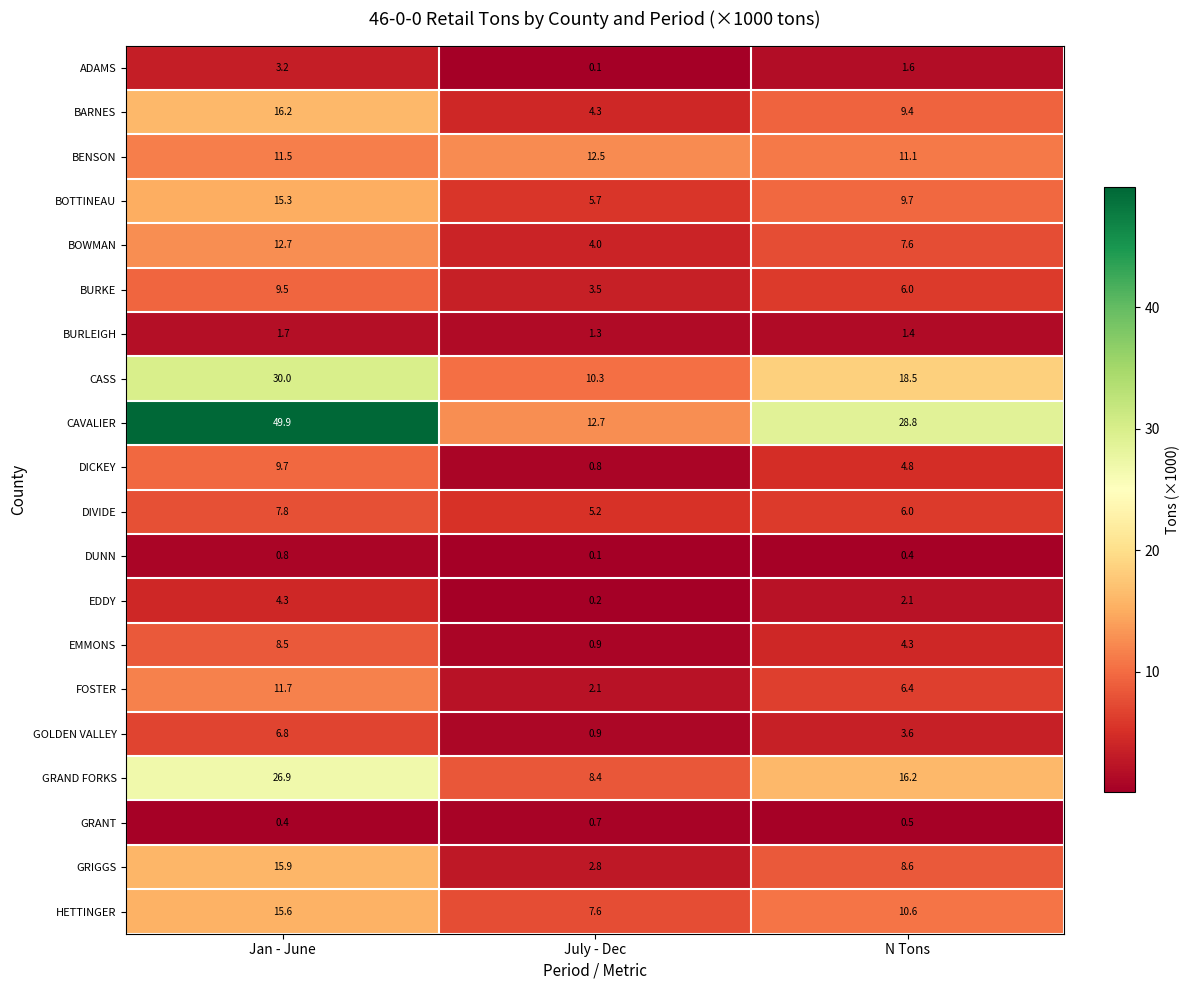

At which category does the chart reach its minimum across all series?

July - Dec